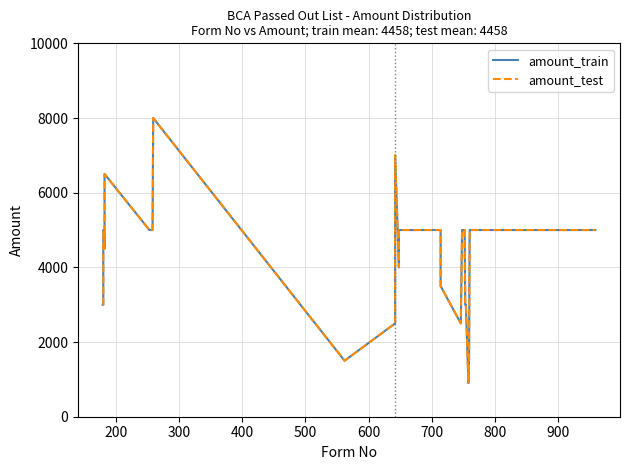

How many series are shown in this chart?

2